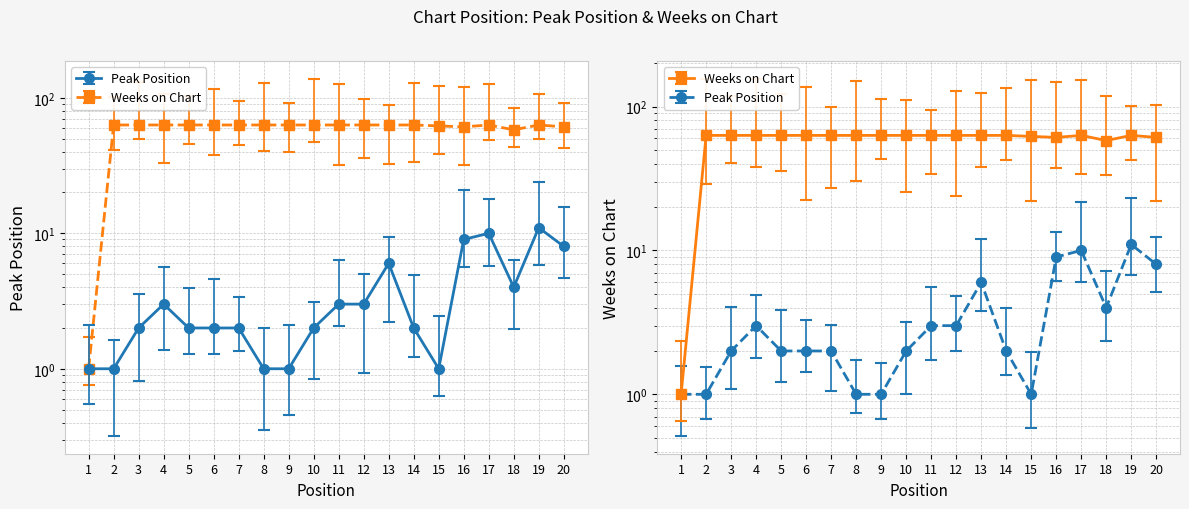

In Peak Position, how many points are lower than both neighbors (excluding endpoints)?

2